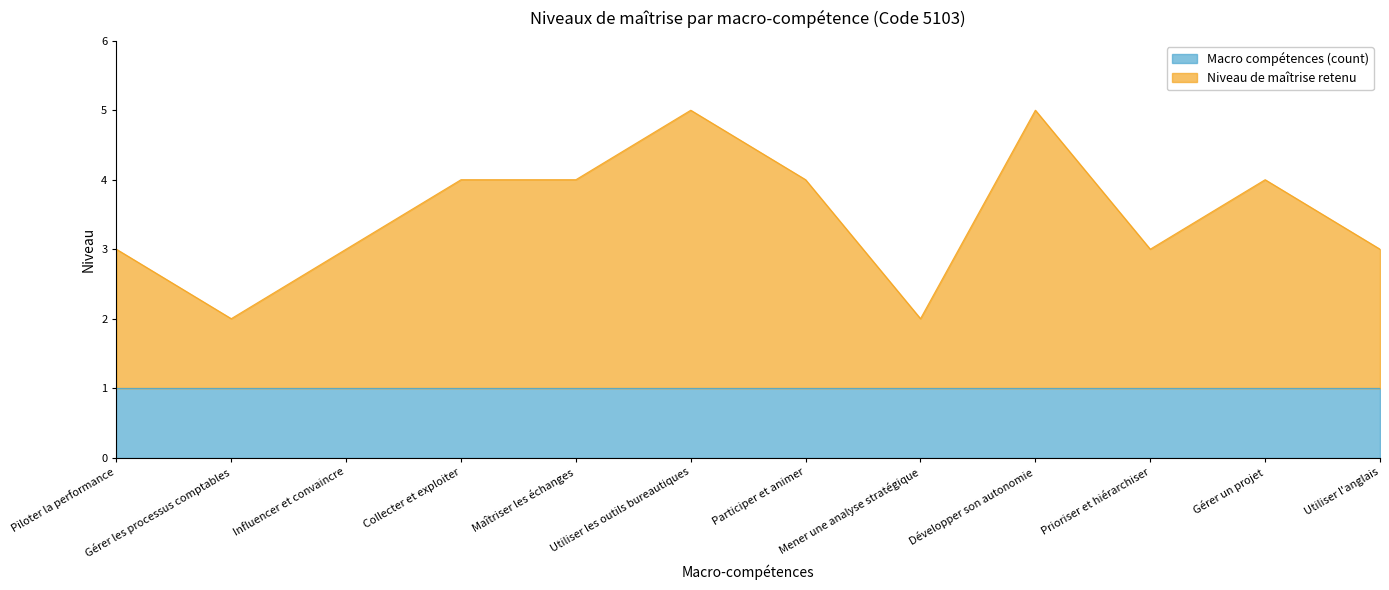

Does the chart have visible grid lines?

No